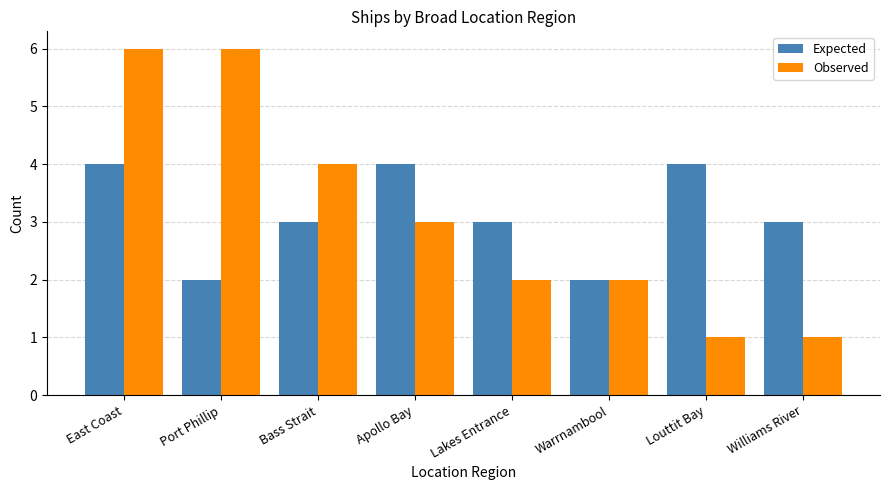

What is the highest value of the Observed series?

6